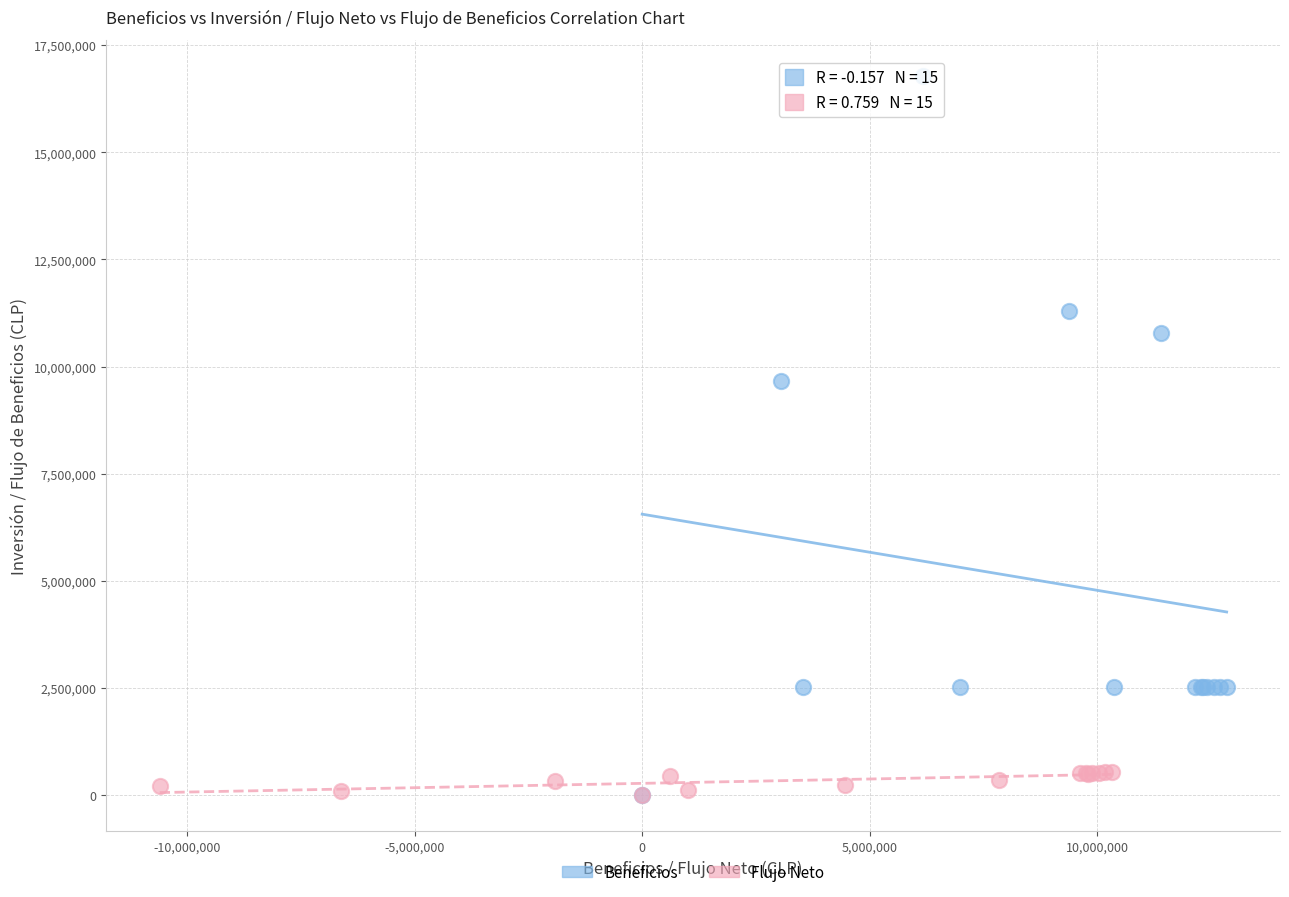

Which series has the widest spread of Y values?

Beneficios